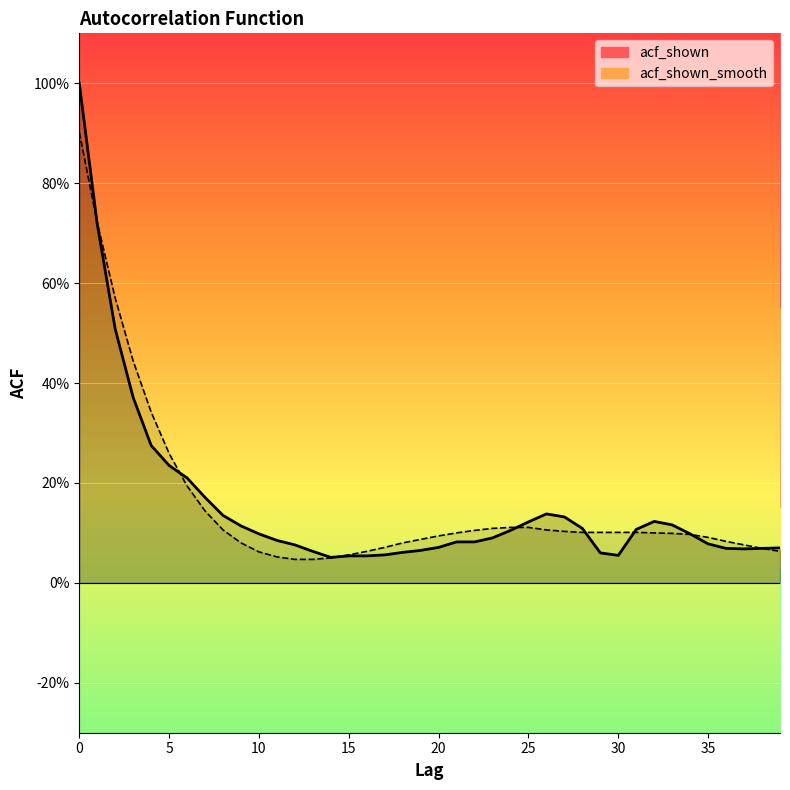

Count the number of data series in this chart.

2